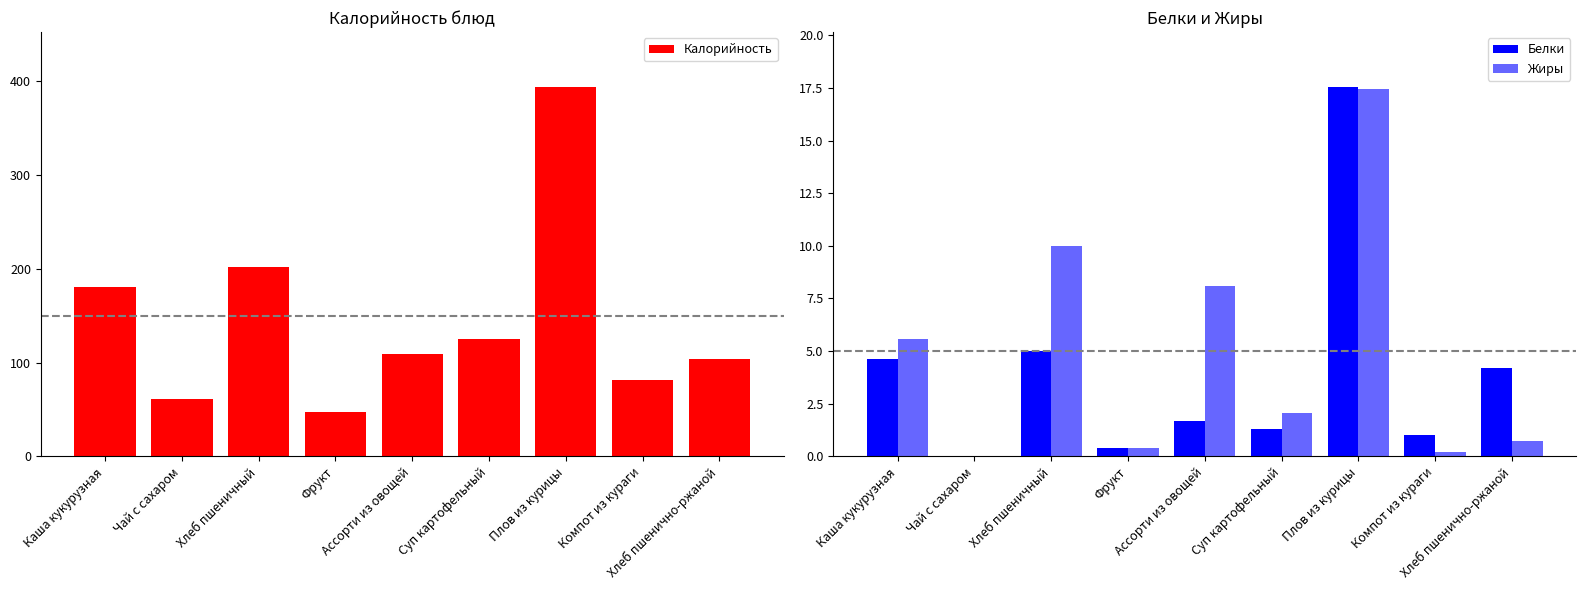

The value of Калорийность at Каша кукурузная is 180.0. True or false?

True